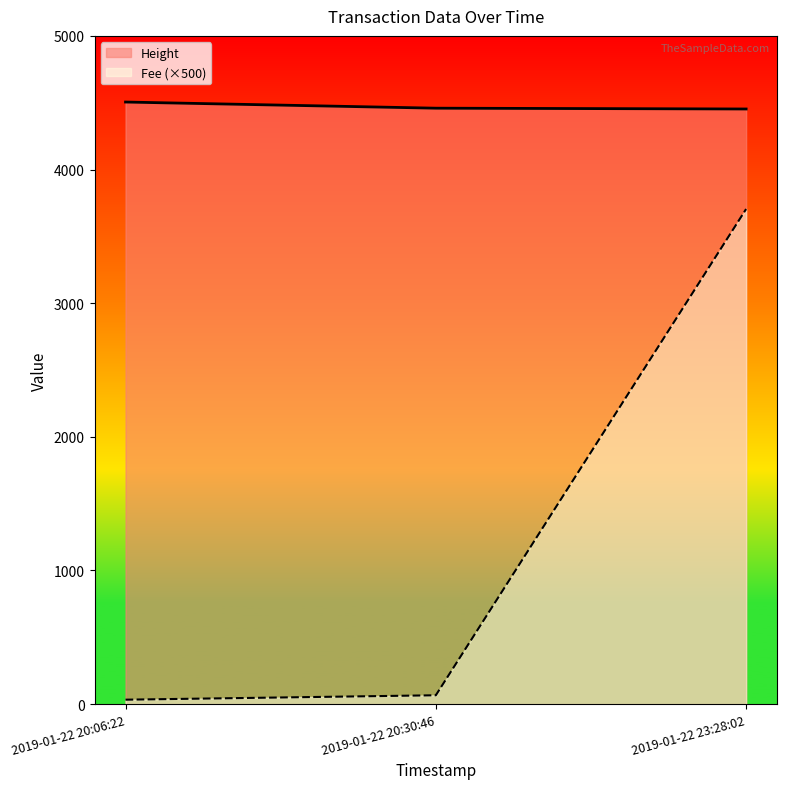

How many data points does each series have?

3